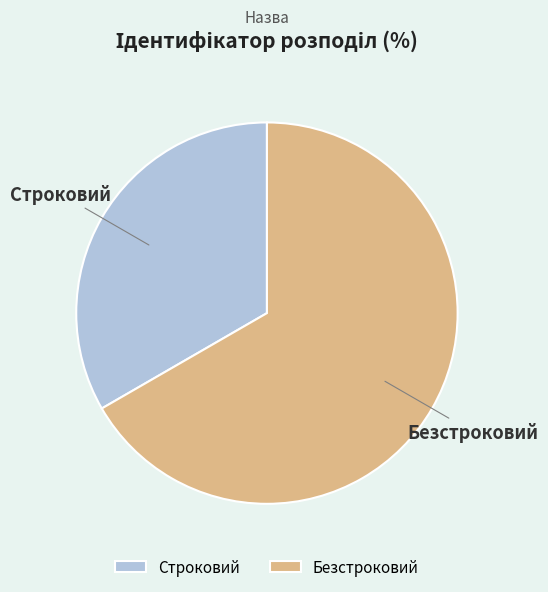

Rank the categories by value from lowest to highest.

Строковий, Безстроковий